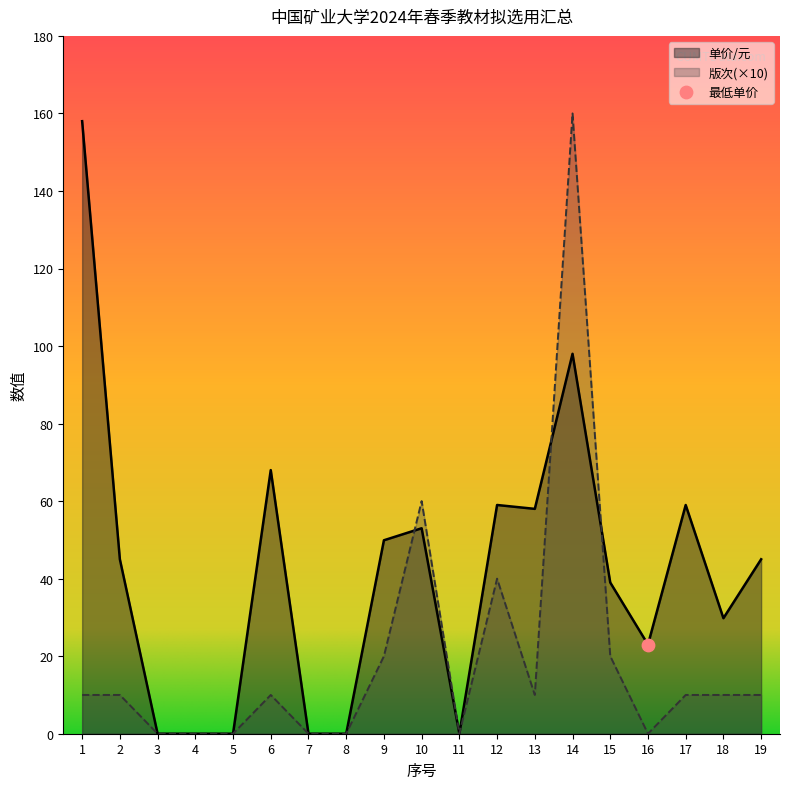

Which series has the widest spread of Y values?

版次